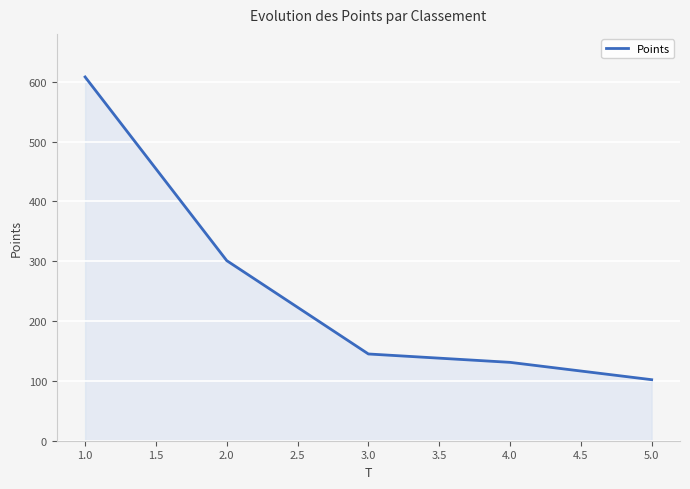

What is the change in value from 2.0 to 3.0?

-156